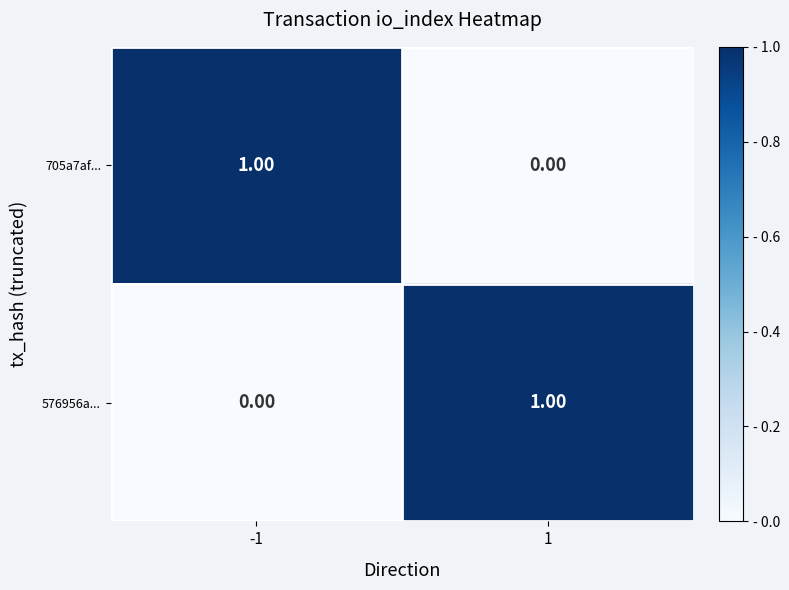

What is the total value across all series at -1?

1